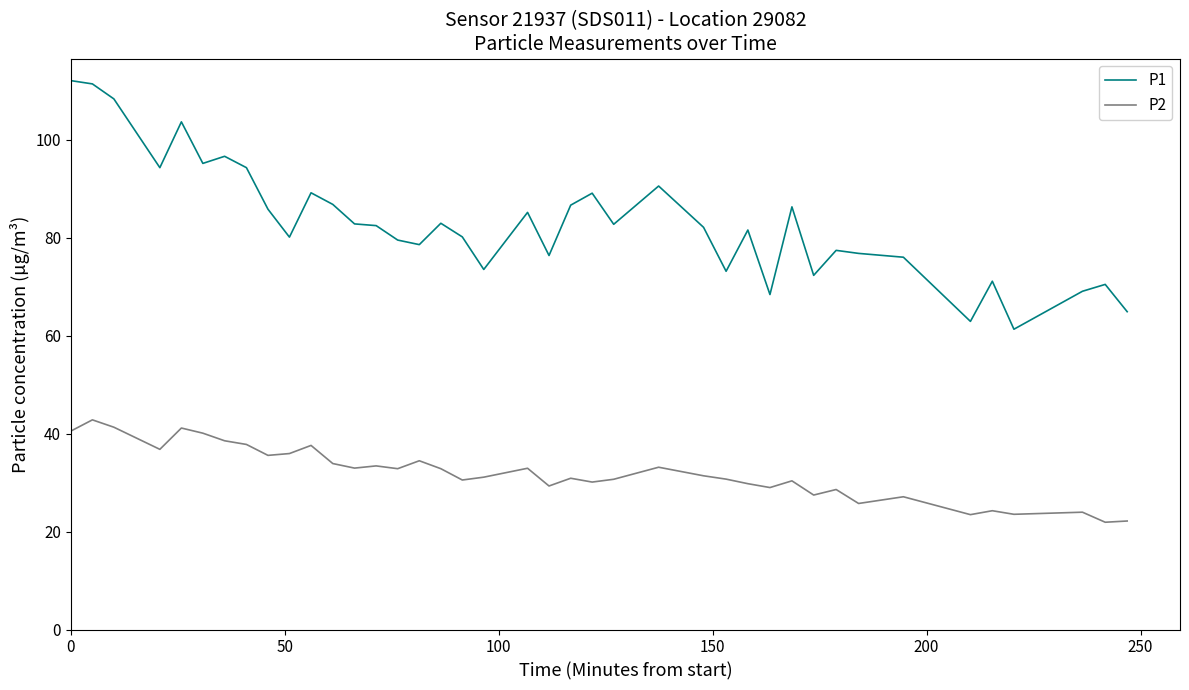

What is the sum of all P2 values?

1276.2